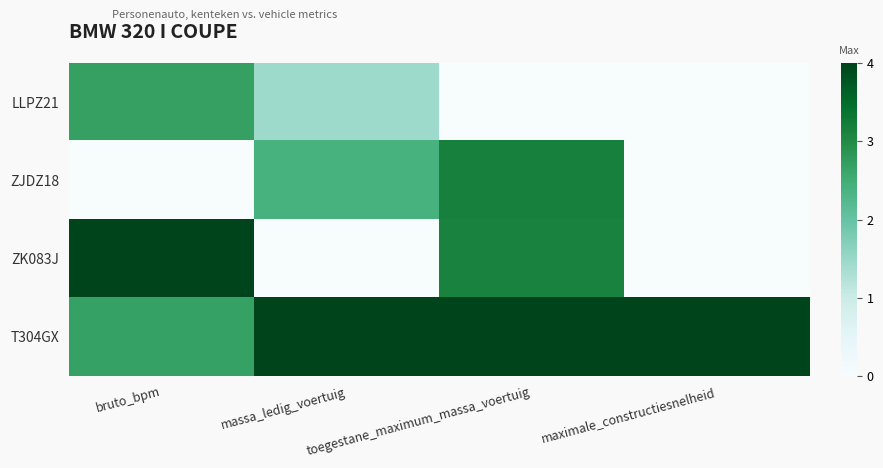

Reading left to right, transcribe all the data shown in this chart.

LLPZ21: bruto_bpm=2.7	massa_ledig_voertuig=1.4	toegestane_maximum_massa_voertuig=0.0	maximale_constructiesnelheid=0.0
ZJDZ18: bruto_bpm=0.0	massa_ledig_voertuig=2.4	toegestane_maximum_massa_voertuig=3.2	maximale_constructiesnelheid=0.0
ZK083J: bruto_bpm=4.0	massa_ledig_voertuig=0.0	toegestane_maximum_massa_voertuig=3.1	maximale_constructiesnelheid=0.0
T304GX: bruto_bpm=2.7	massa_ledig_voertuig=4.0	toegestane_maximum_massa_voertuig=4.0	maximale_constructiesnelheid=4.0